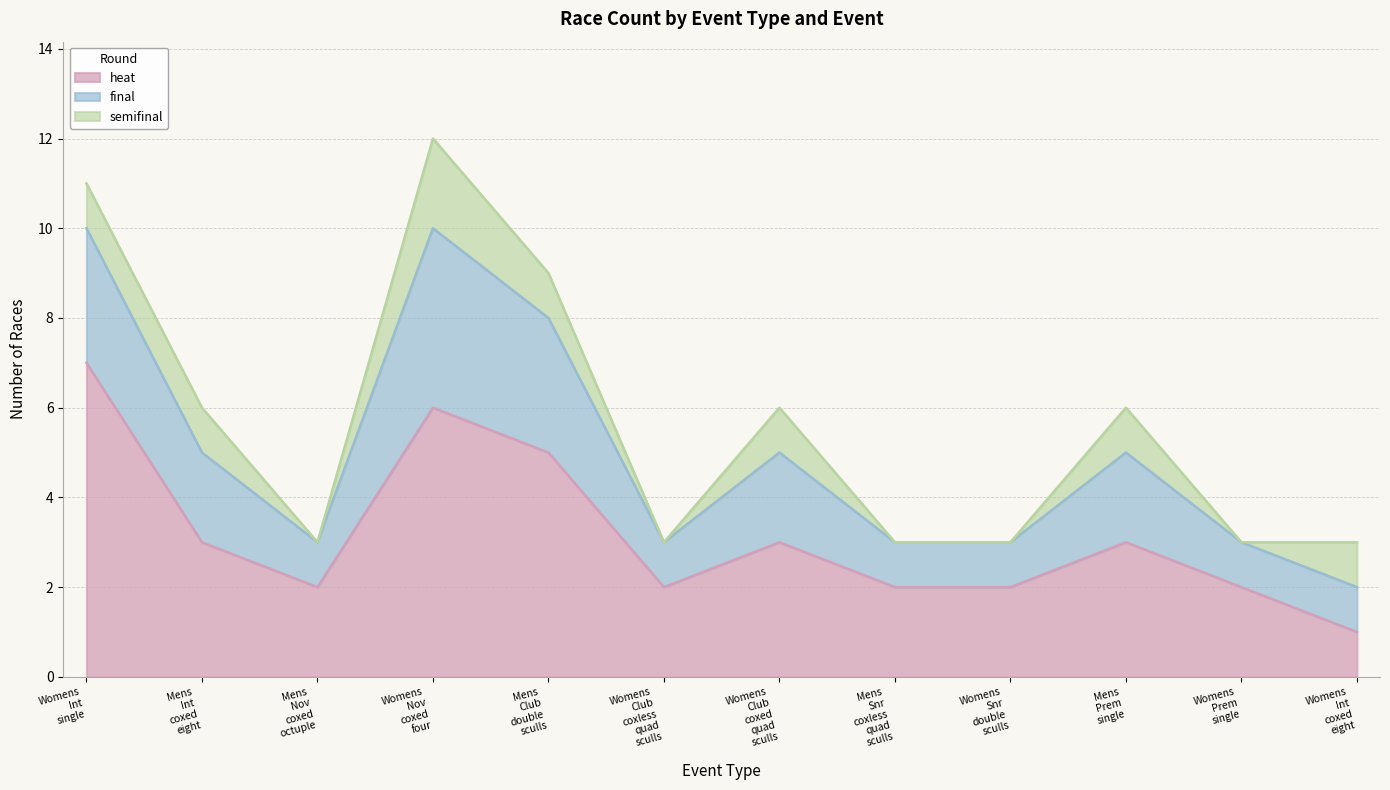

What are all the series names shown in the legend?

heat, final, semifinal